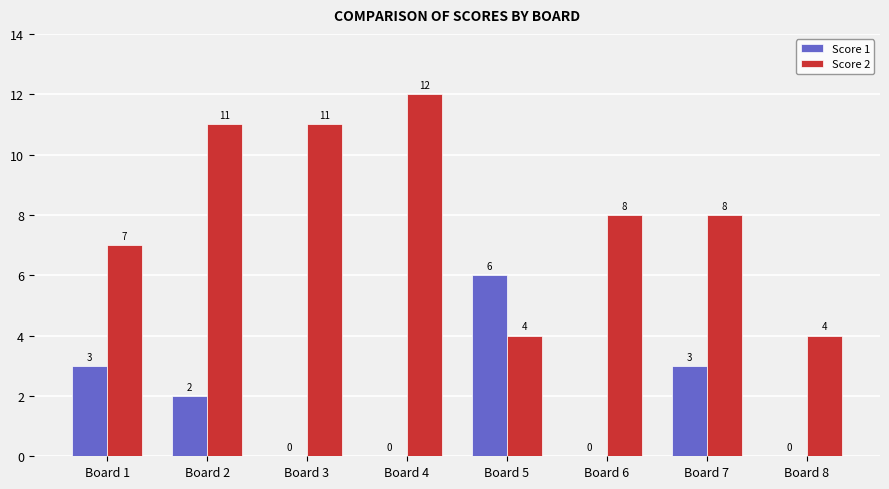

Between Board 2 and Board 4, which series saw the biggest shift?

Score 1